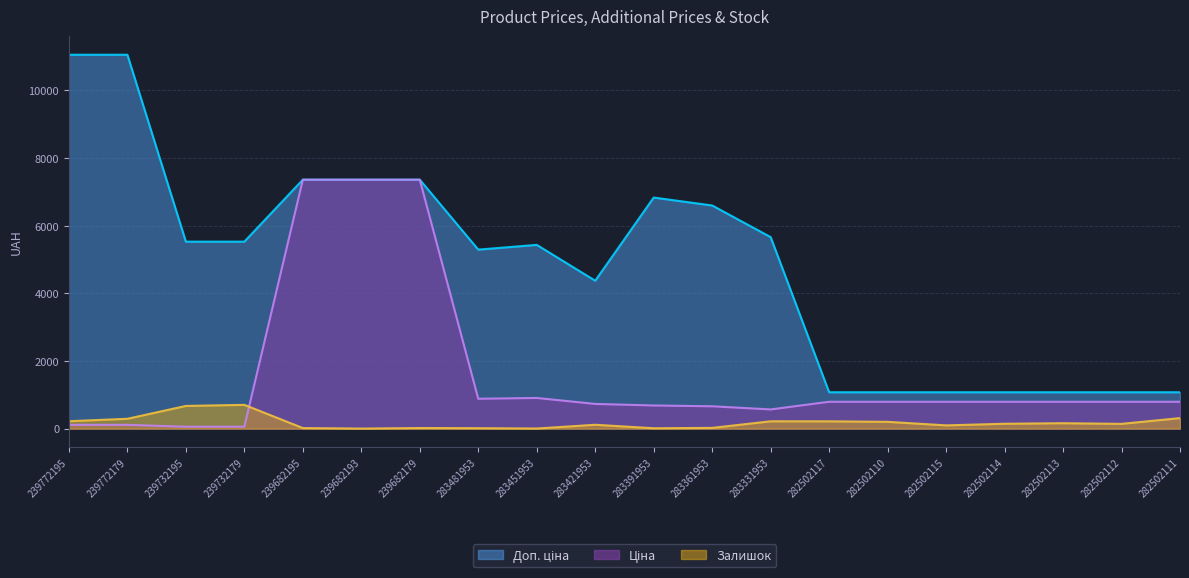

What is the value of the Доп. ціна point at the 17th from the left?

1074.6